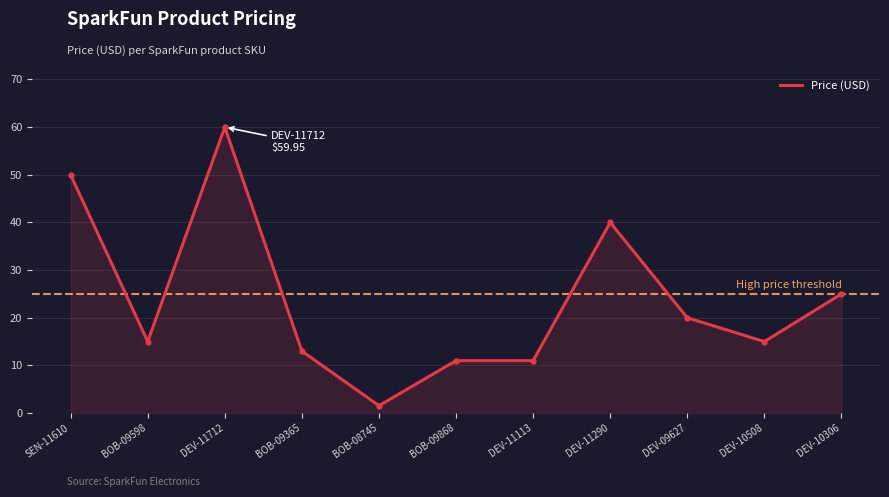

What is the average value?

23.7